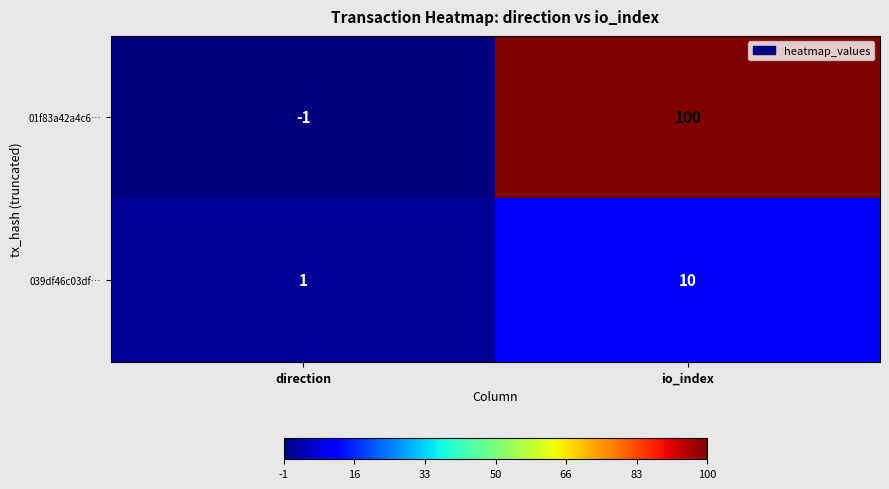

What is the sum of all 039df46c03df… values?

11